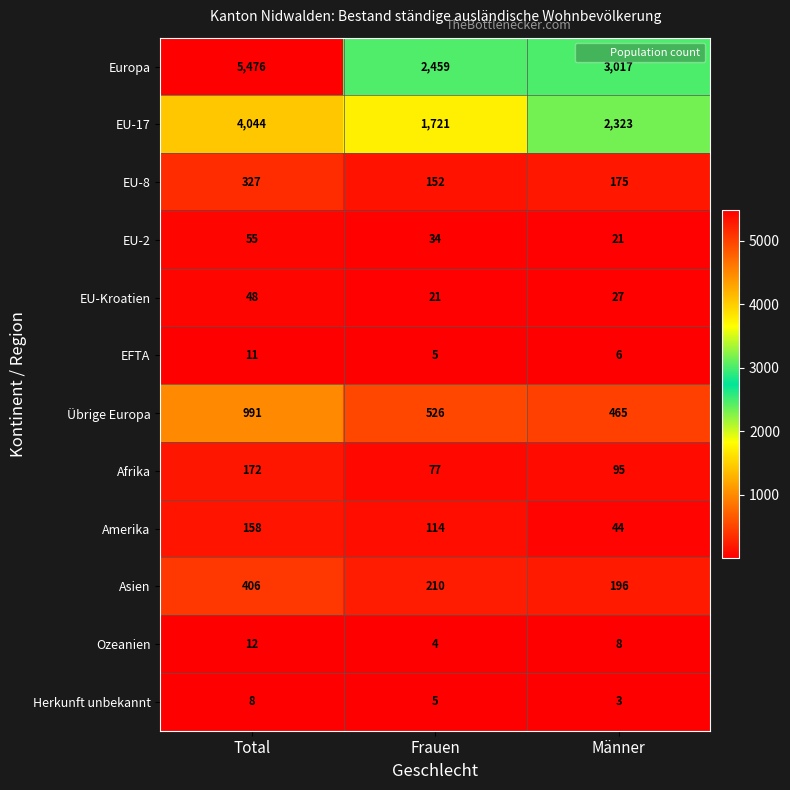

What is the sum of the Übrige Europa values at Frauen and Total?

1517